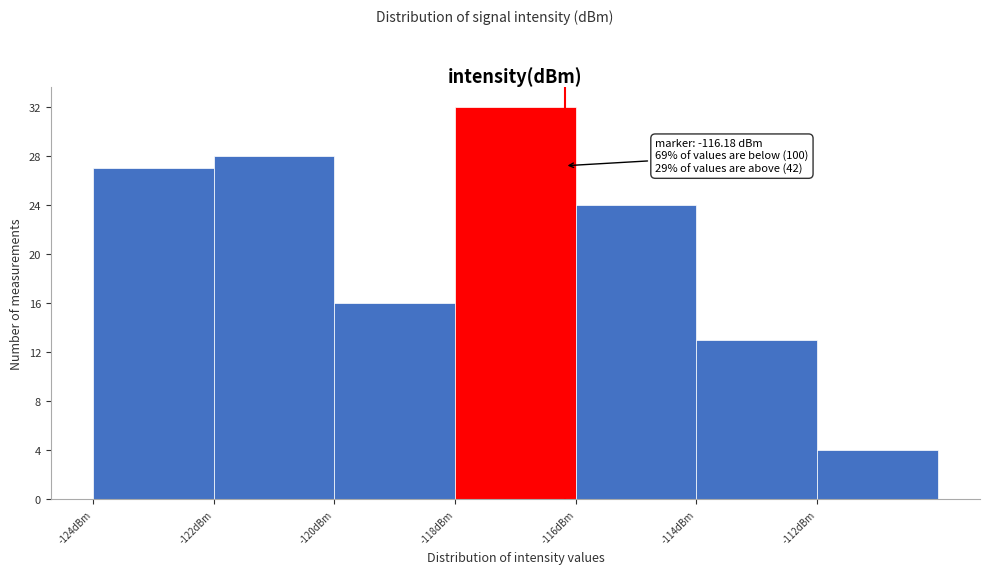

Which range on the x-axis has the tallest bar?

-118 to -116